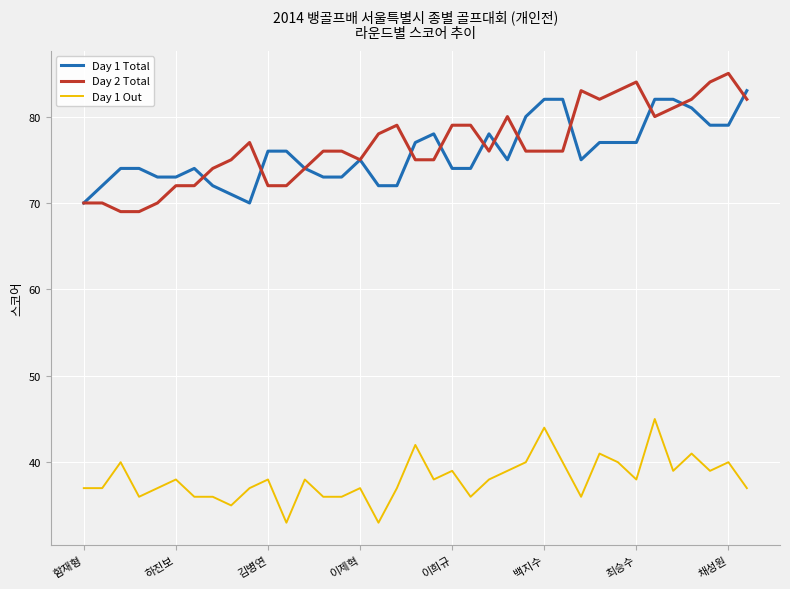

Does the chart have visible grid lines?

Yes